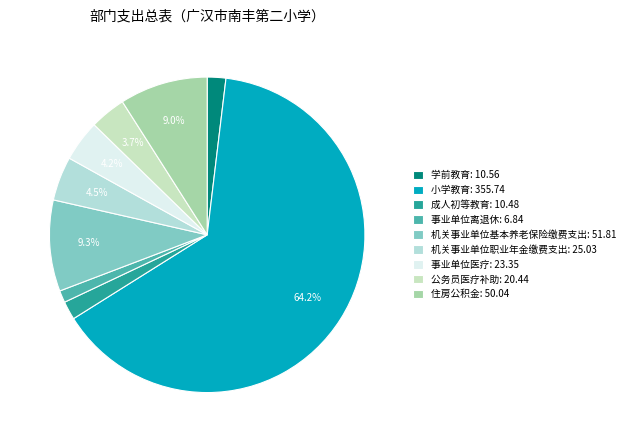

To the nearest percent, what is the difference between the 小学教育 and 成人初等教育 slice percentages?

62%